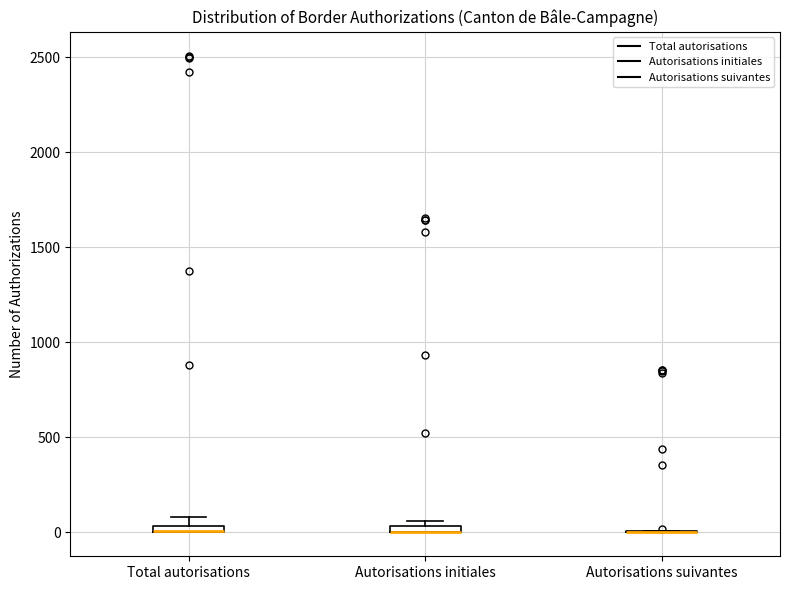

Where is the upper edge of the box for Autorisations initiales on the y-axis? The values are not printed on the chart, so give them approximately, as read against the axis.

50